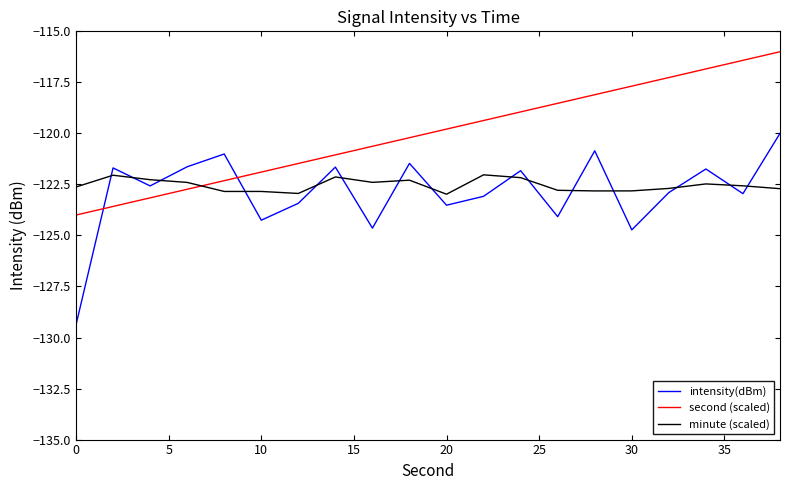

Rank the series by their maximum value, from highest to lowest.

second (scaled), intensity(dBm), minute (scaled)